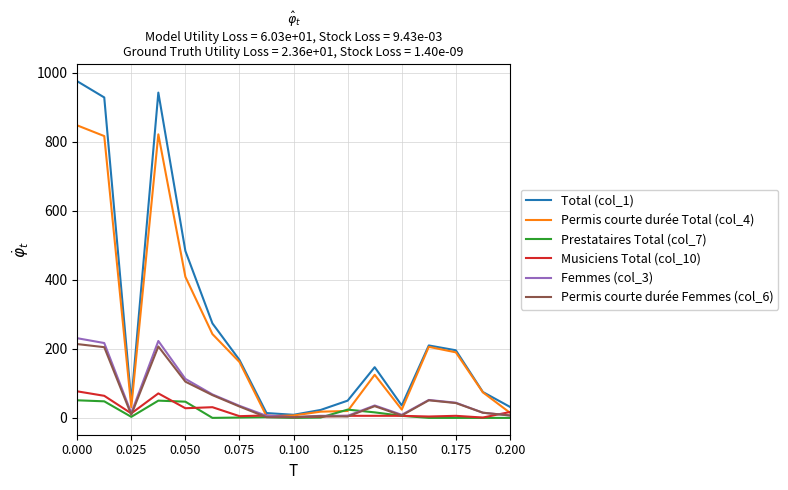

What is the difference between the maximum and minimum values in the Permis courte durée Total (col_4) series?

843